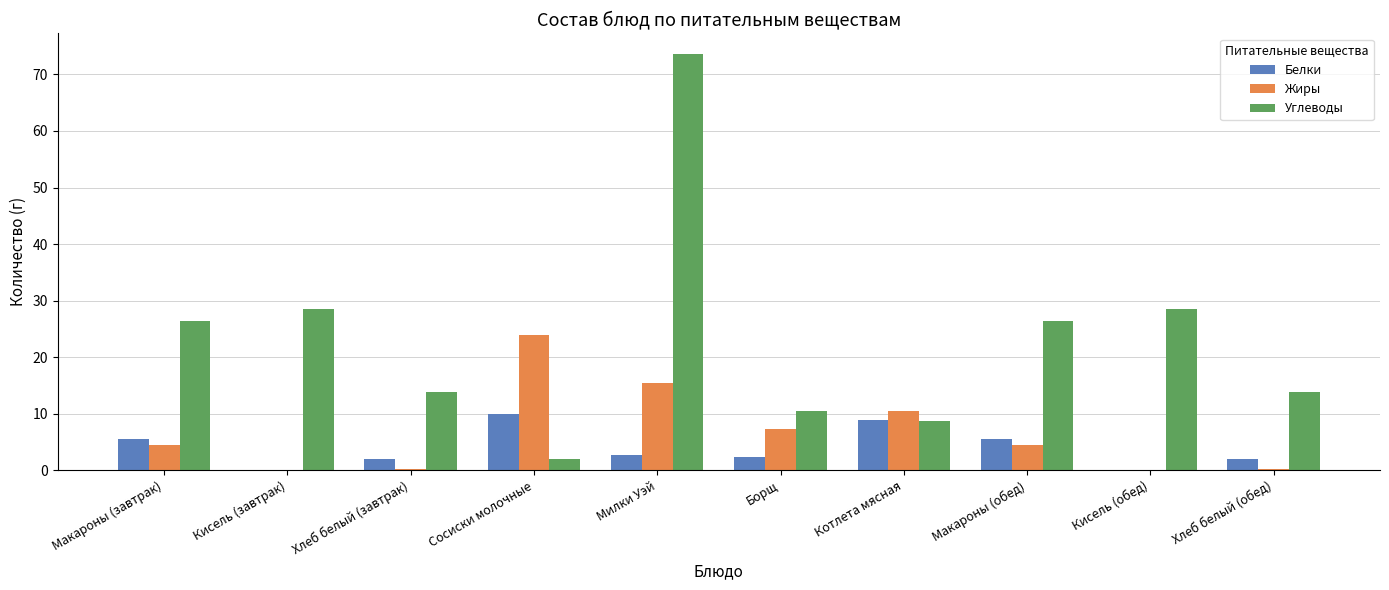

Which series has the largest total across all categories?

Углеводы